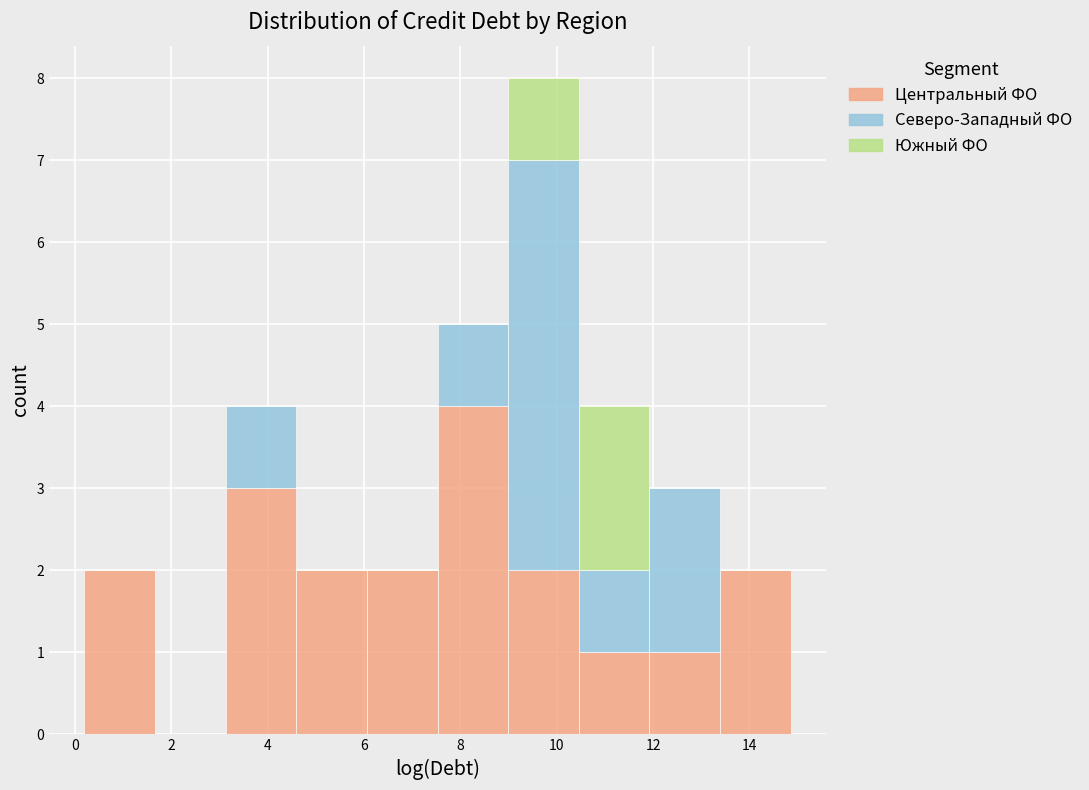

Reading left to right, list every stacked bar in this chart as the range it spans on the x-axis followed by its total height. Neither the bar edges nor the heights are printed on the chart, so give them approximately, as read against the axes.

0.2 to 1.6: 2
1.6 to 3.2: 0
3.2 to 4.6: 4
4.6 to 6.0: 2
6.0 to 7.6: 2
7.6 to 9.0: 5
9.0 to 10.4: 8
10.4 to 12.0: 4
12.0 to 13.4: 3
13.4 to 14.8: 2